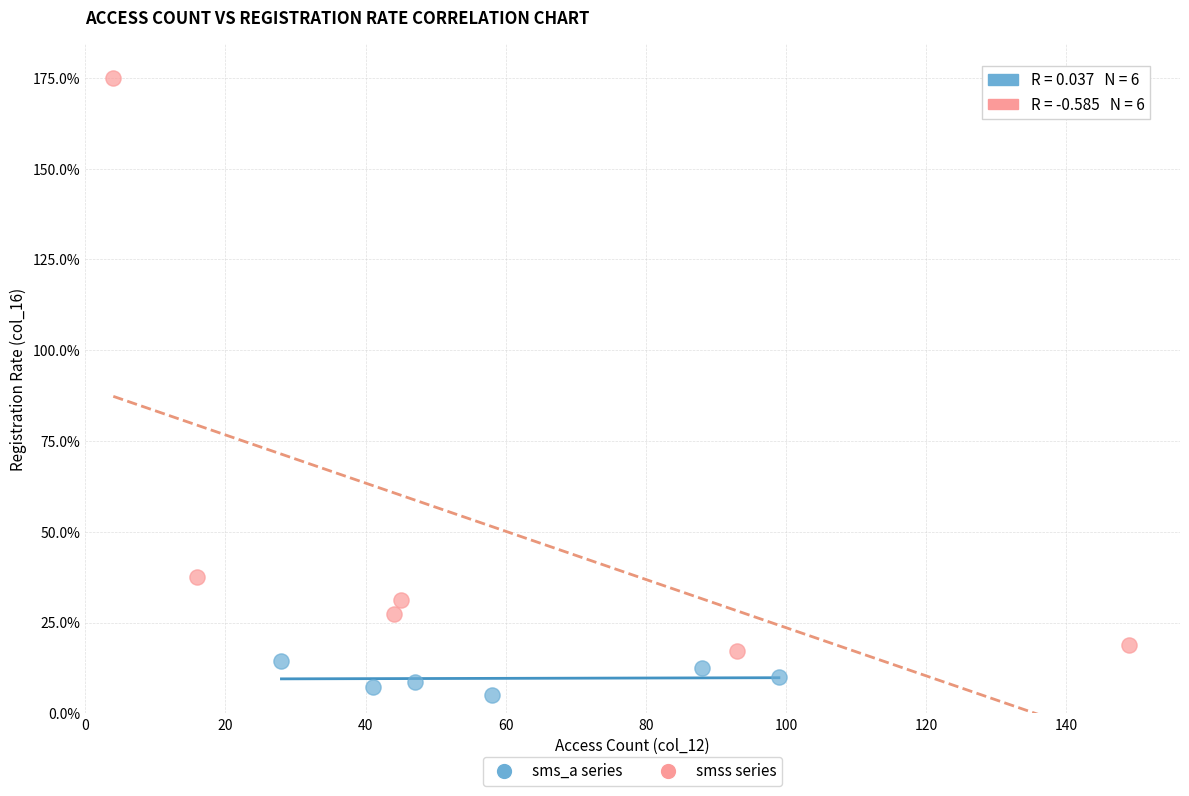

Which series reaches the maximum Y coordinate?

smss series